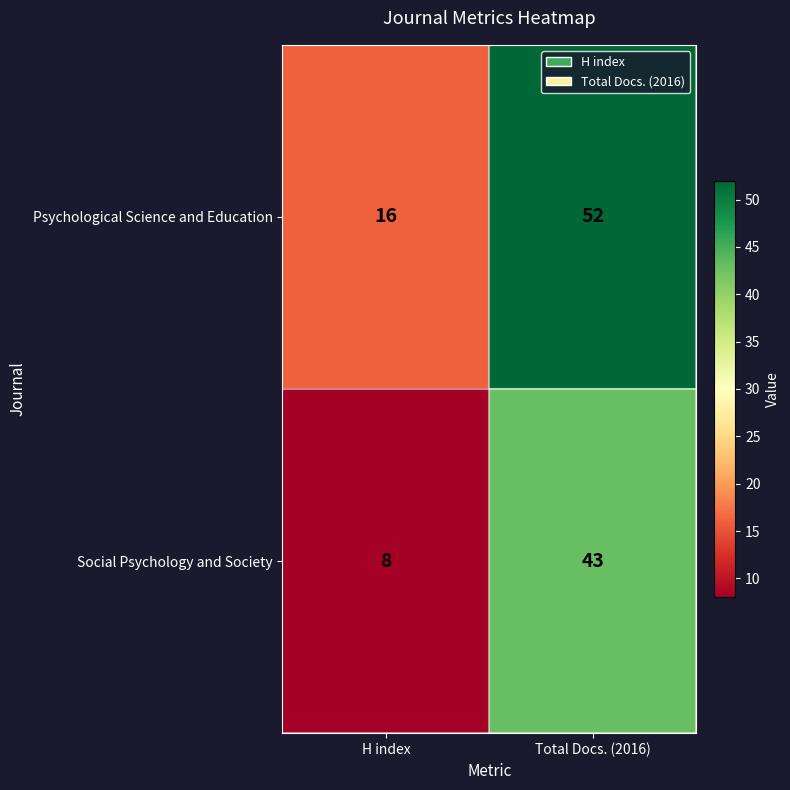

Where is Psychological Science and Education nearest to the value 34?

H index